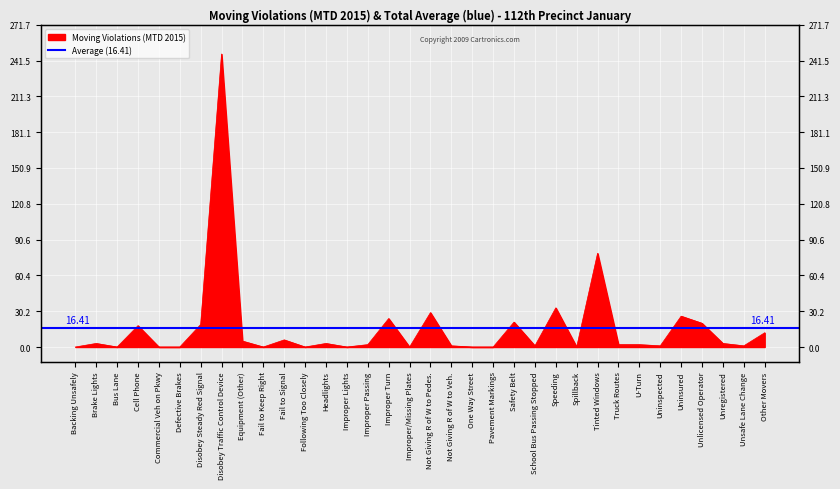

What is the difference between the second highest and second lowest values?

79